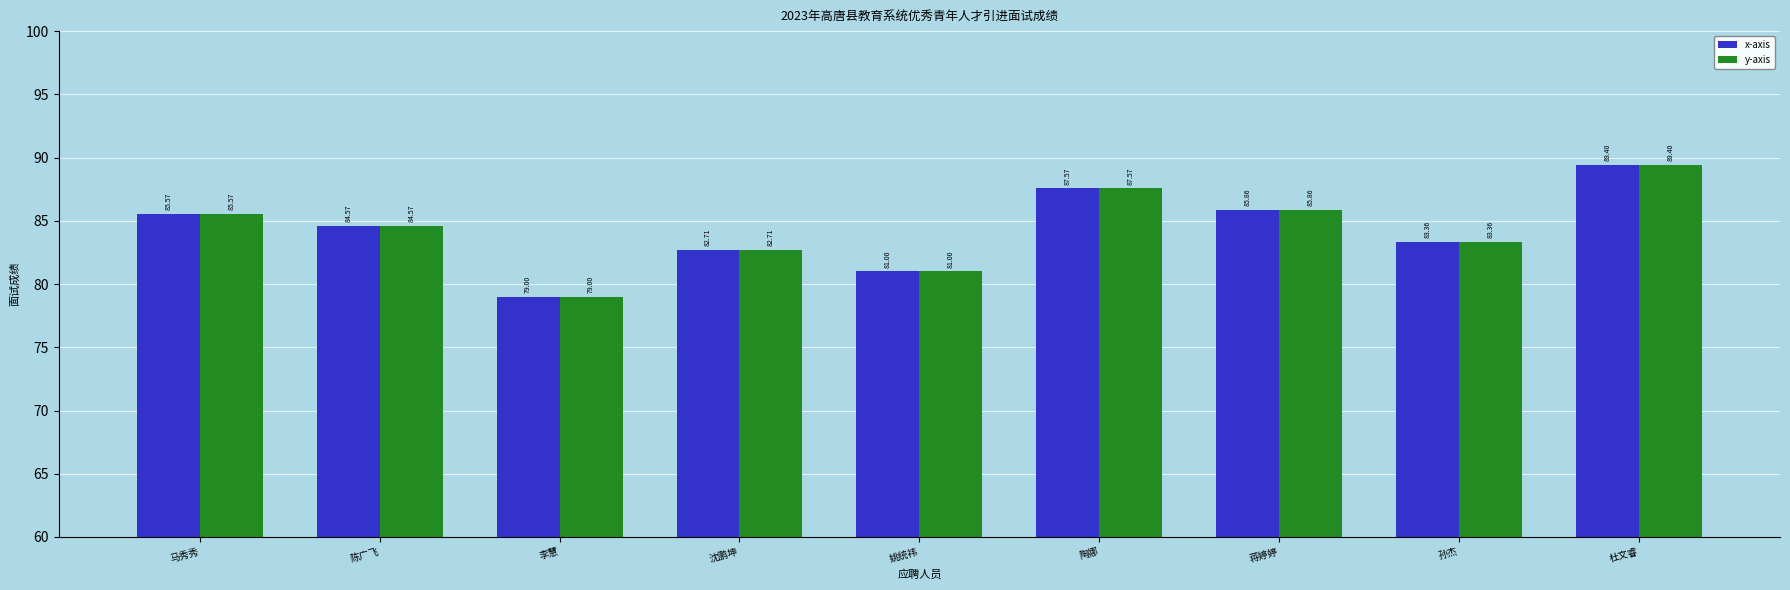

True or false: y-axis has a value of 87.6 at 陶娜.

True